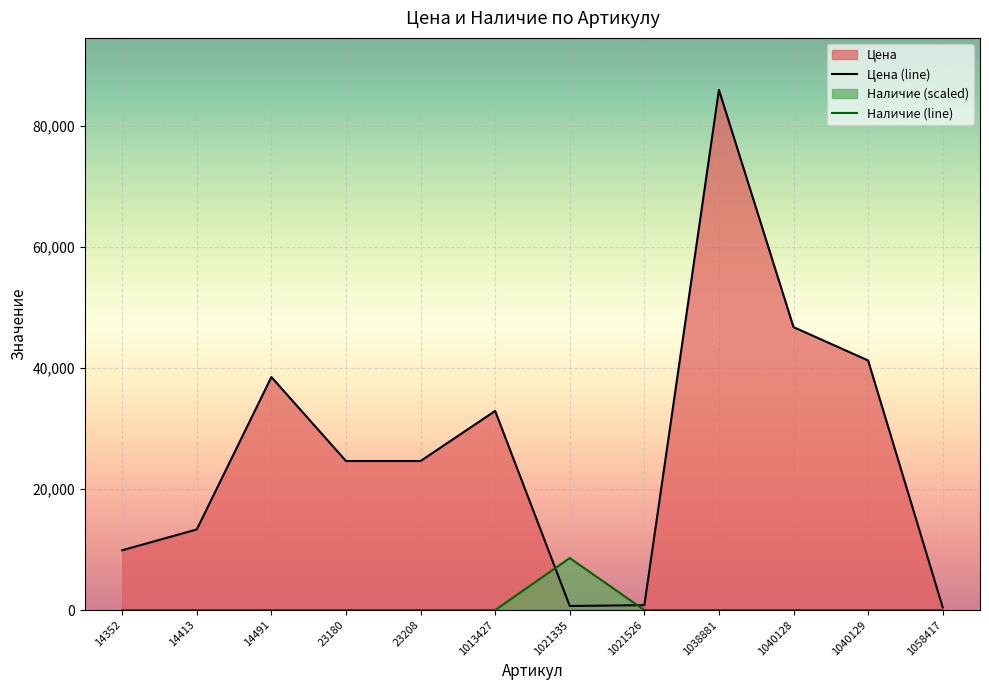

Rank the series by their maximum value, from lowest to highest.

Наличие (line), Цена (line)